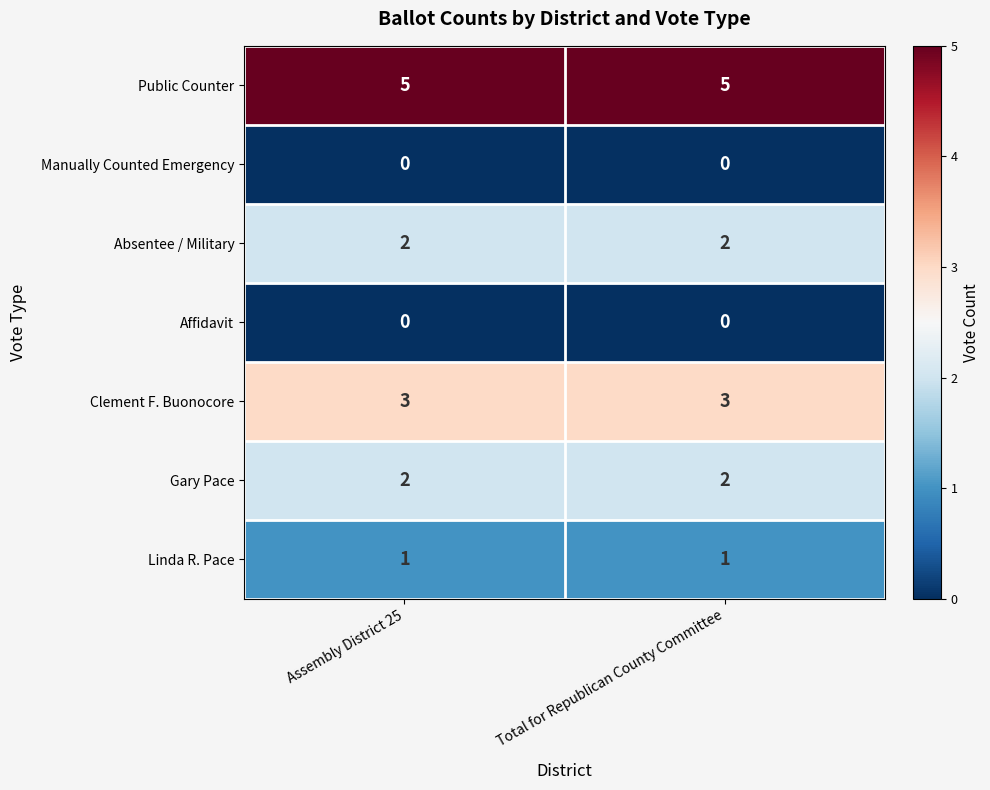

What is the difference between the highest and lowest values at Assembly District 25?

5